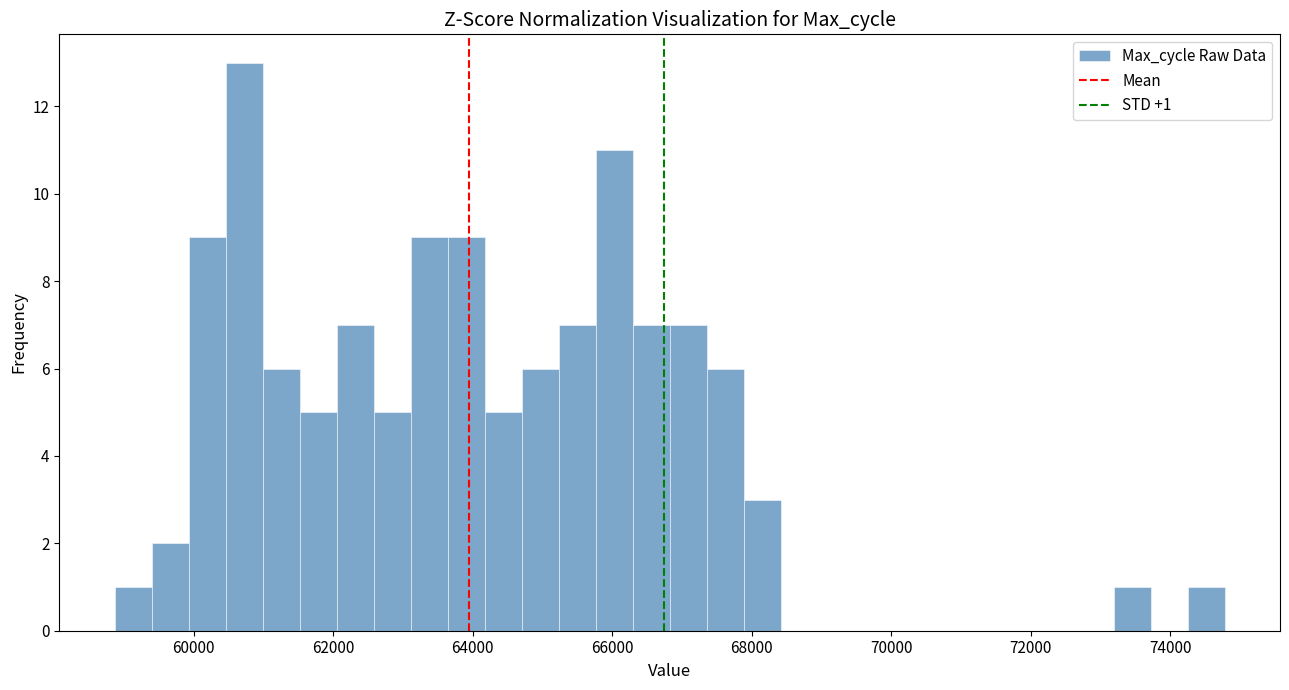

Around what value on the x-axis is the tallest bar? Give the approximate position of its centre, as read against the axis.

60800